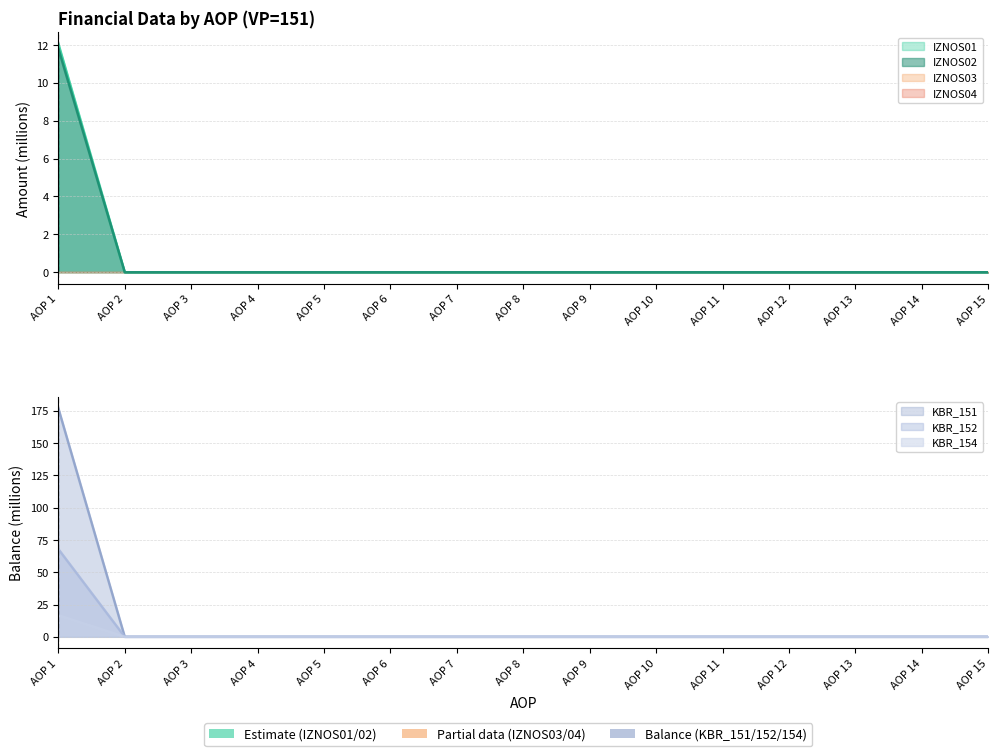

True or false: KBR_151 has more than 1 points higher than both neighbors.

False